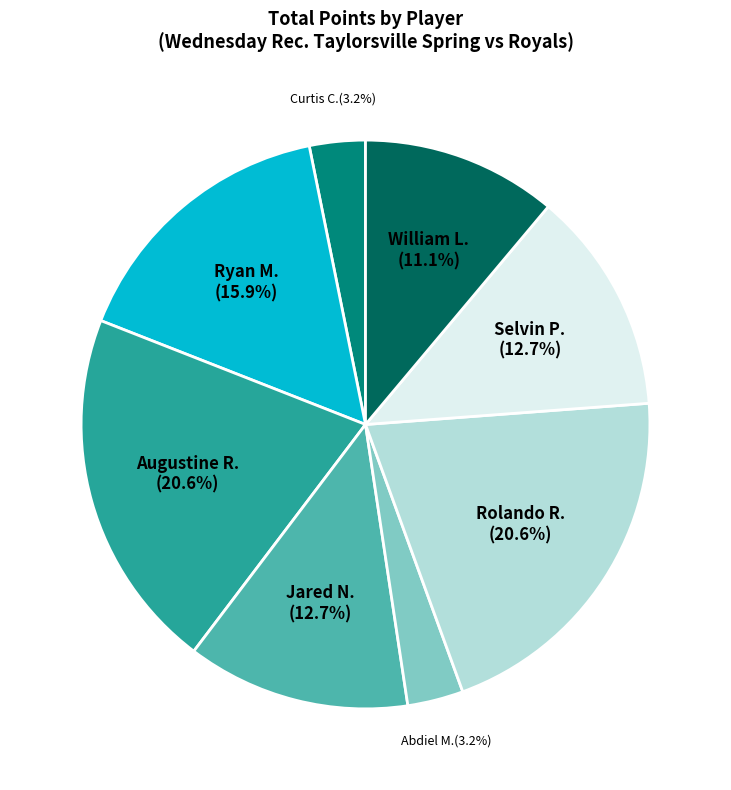

How much of the chart is everything except Curtis C.?

96.8%